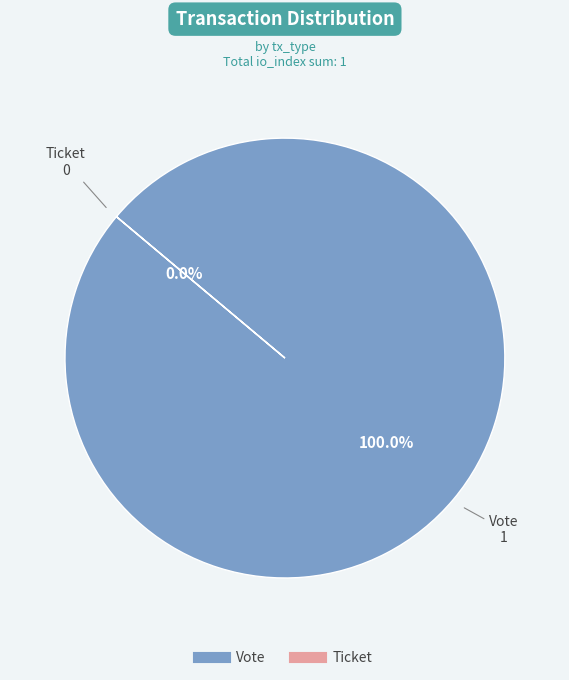

Rank the categories by value from lowest to highest.

Ticket, Vote